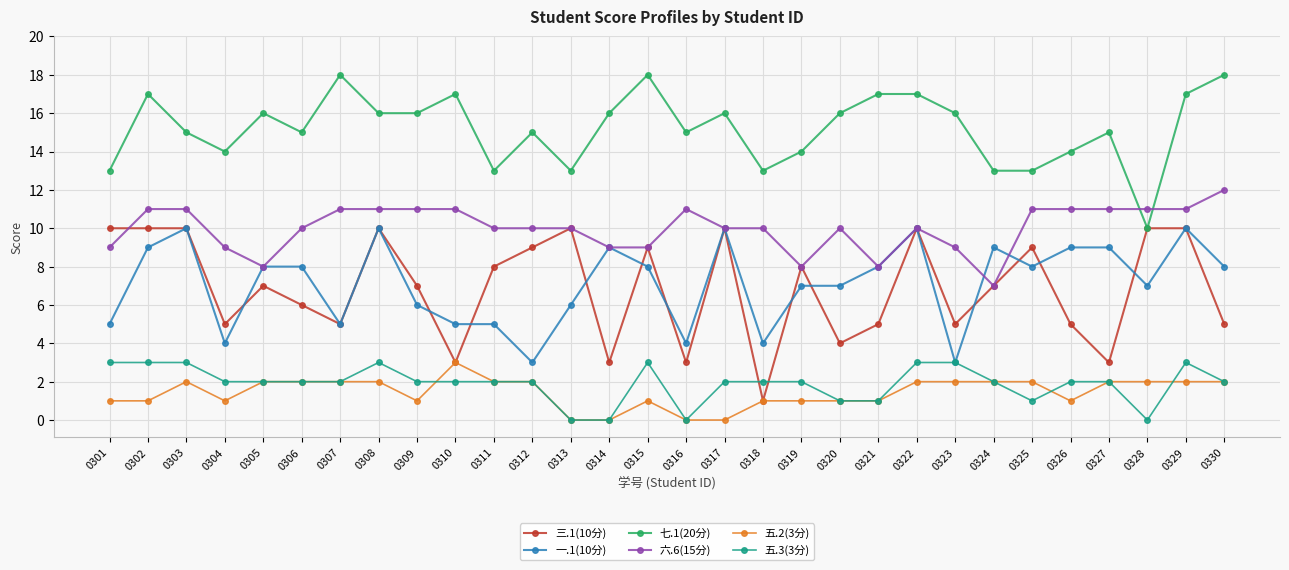

Which series has the widest spread of values?

三.1(10分)